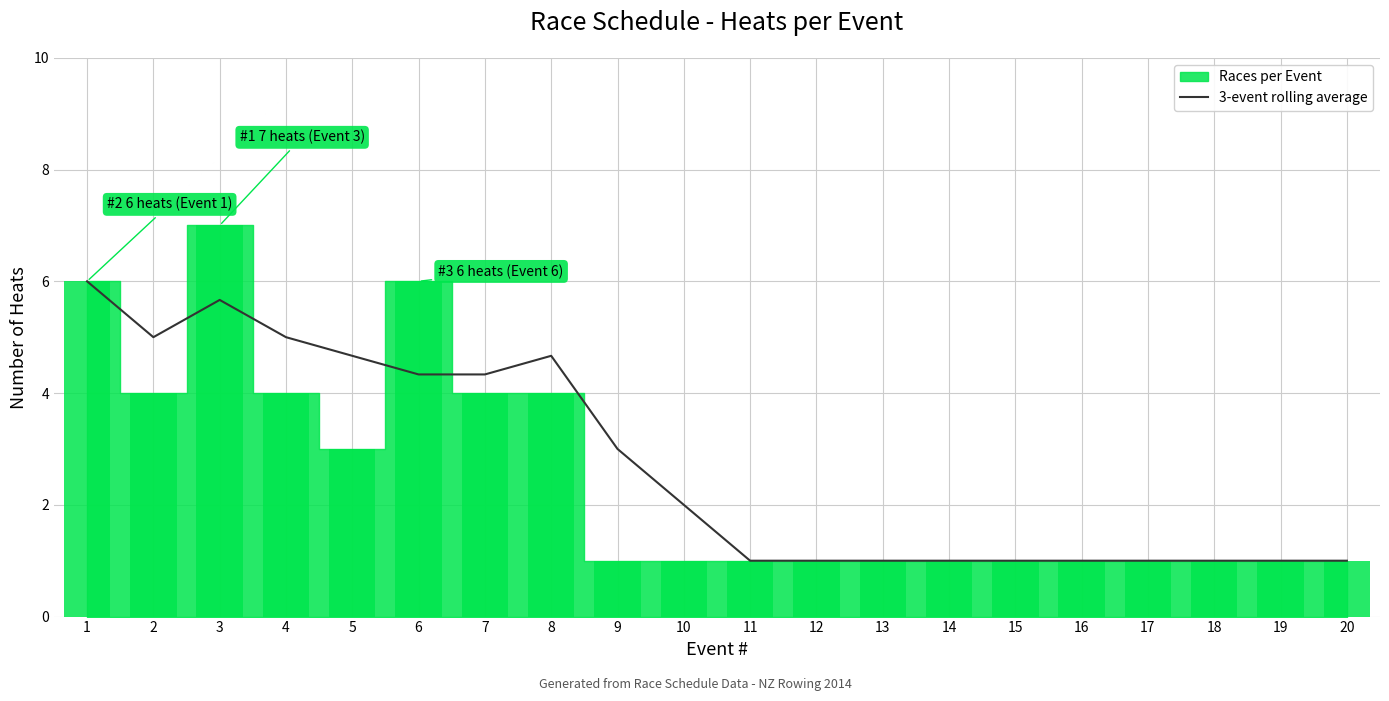

Which label corresponds to the smallest value in the chart?

11